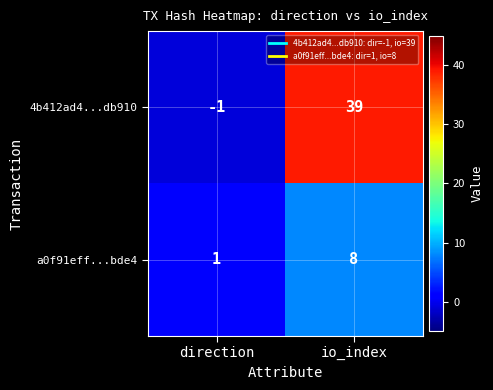

True or false: 4b412ad4...db910 has a value of 39 at io_index.

True